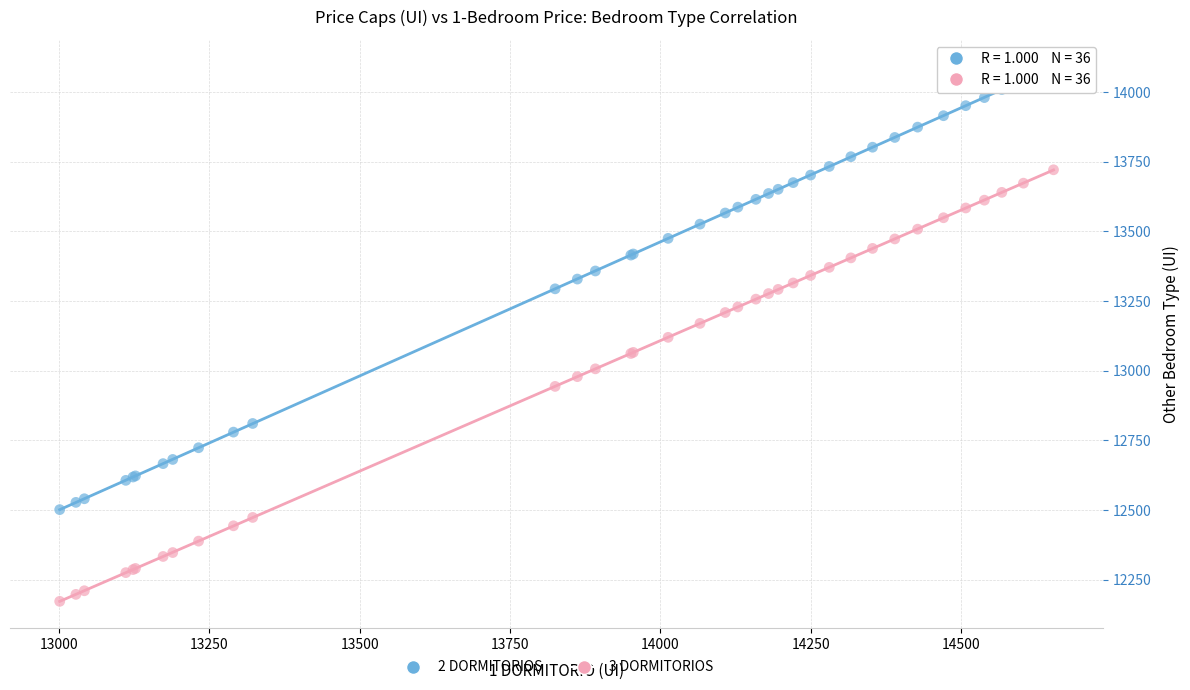

Which series has the largest Y range (max minus min)?

2 DORMITORIOS